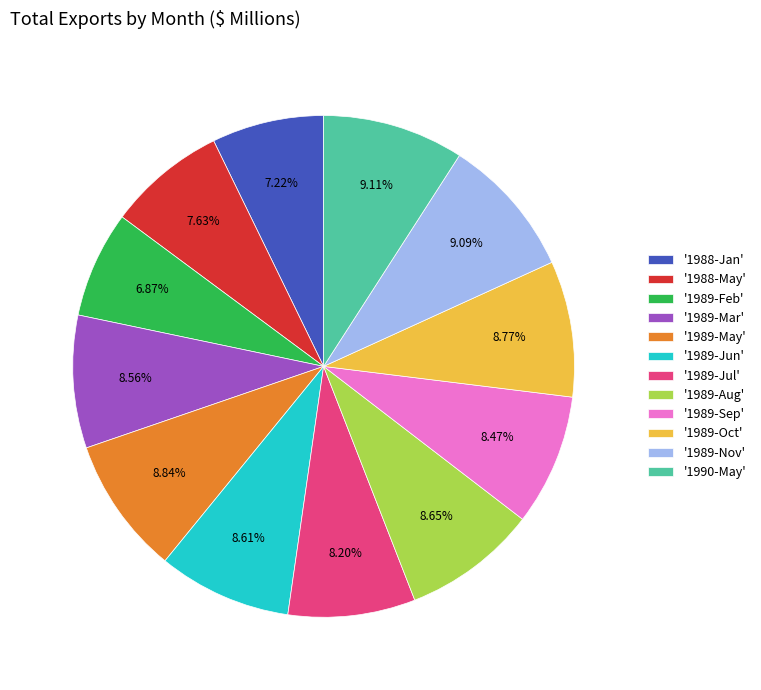

What is the ratio of the value at '1989-Oct' to the value at '1988-May'?

1.1